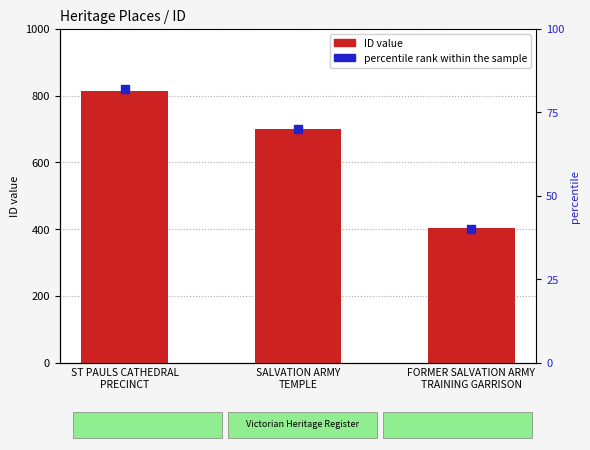

At which category is the sum across all series the highest?

ST PAULS CATHEDRAL
PRECINCT